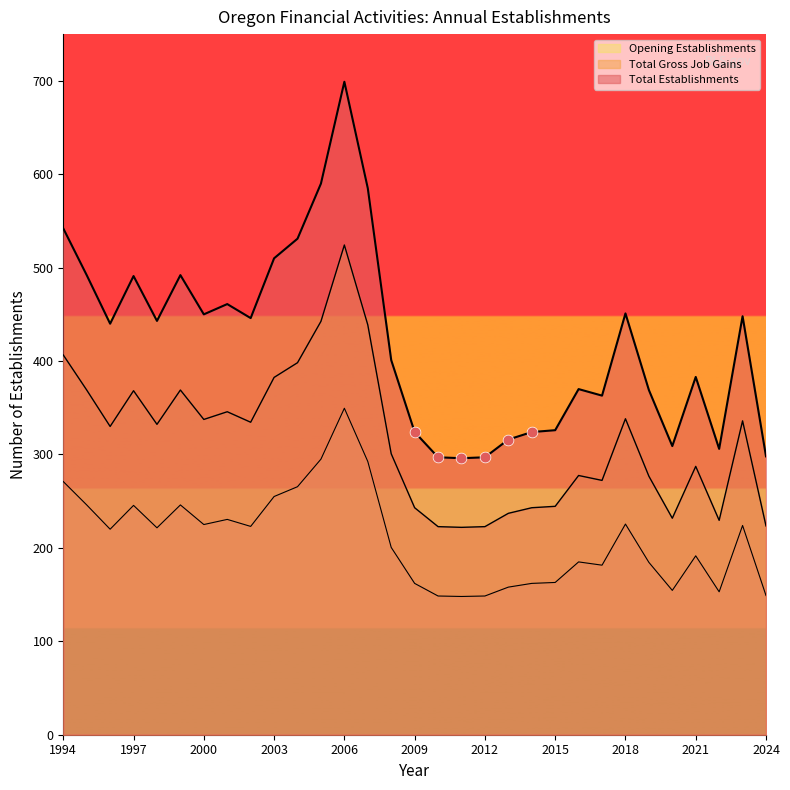

Which series has the largest Y range (max minus min)?

Total Gross Job Gains